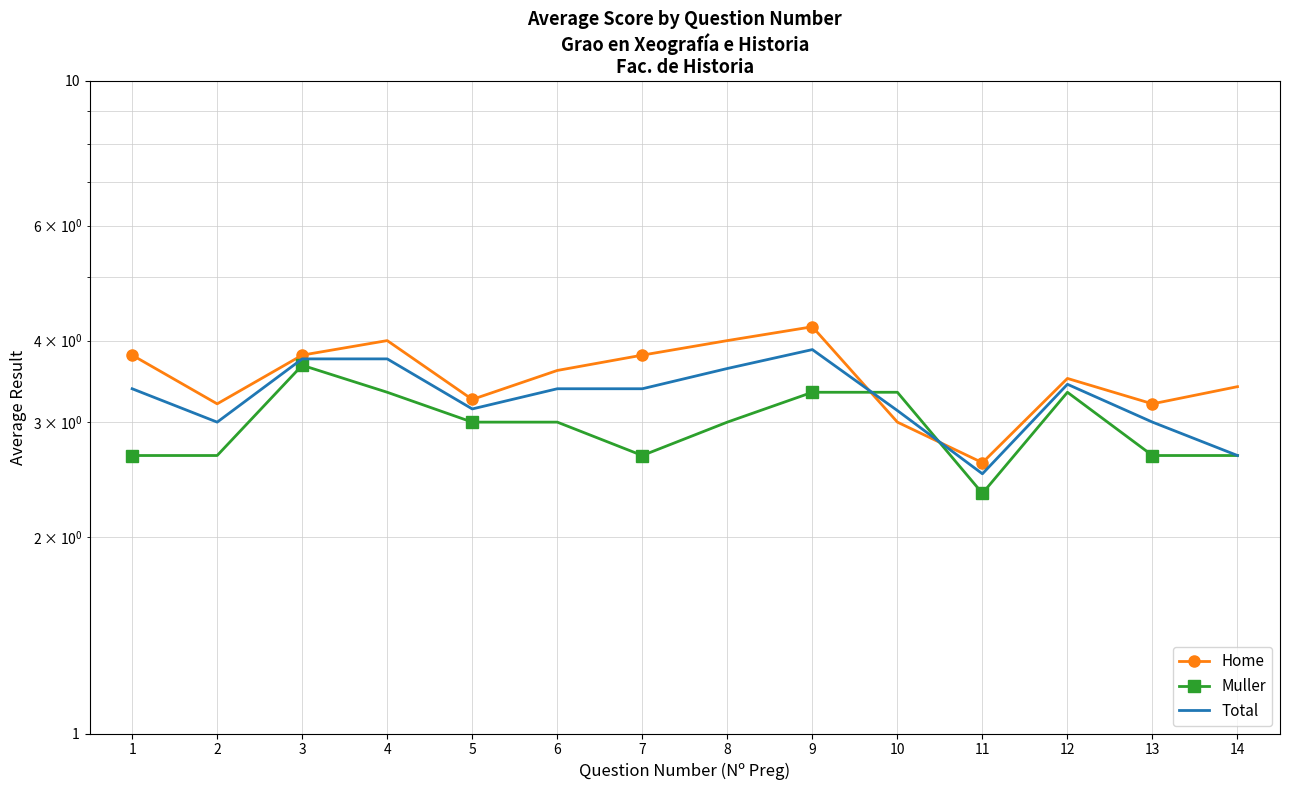

The Muller series shows 5.4 at 12. True or false?

False